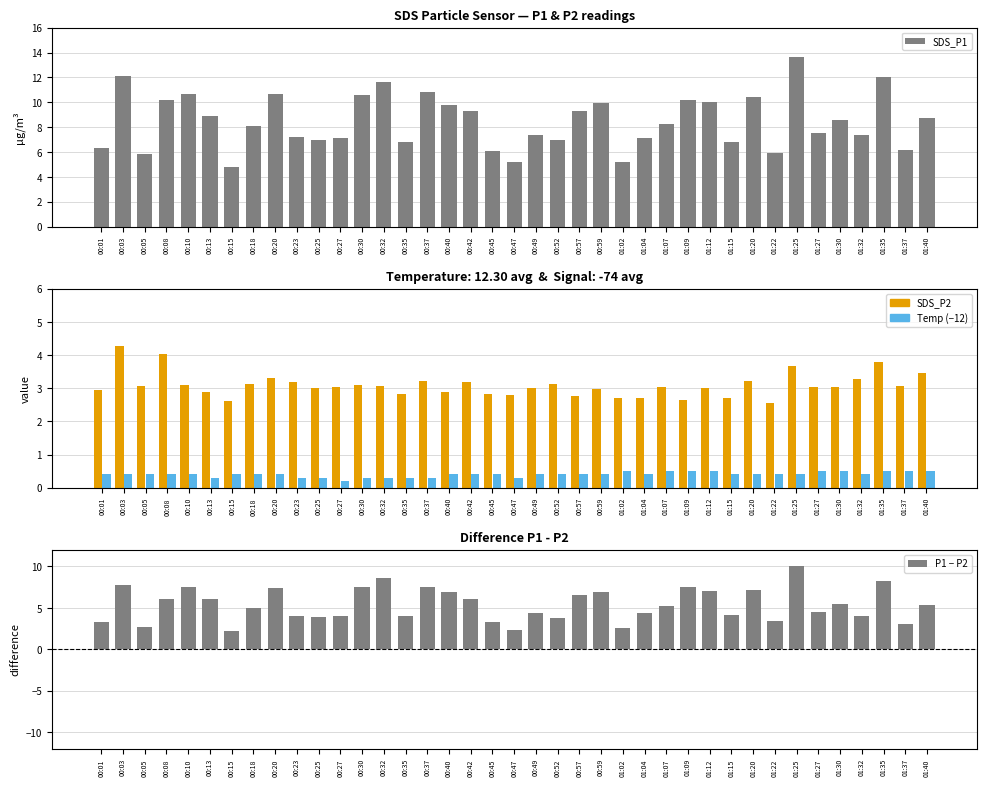

True or false: SDS_P1 has a value of 4.6 at 00:10.

False